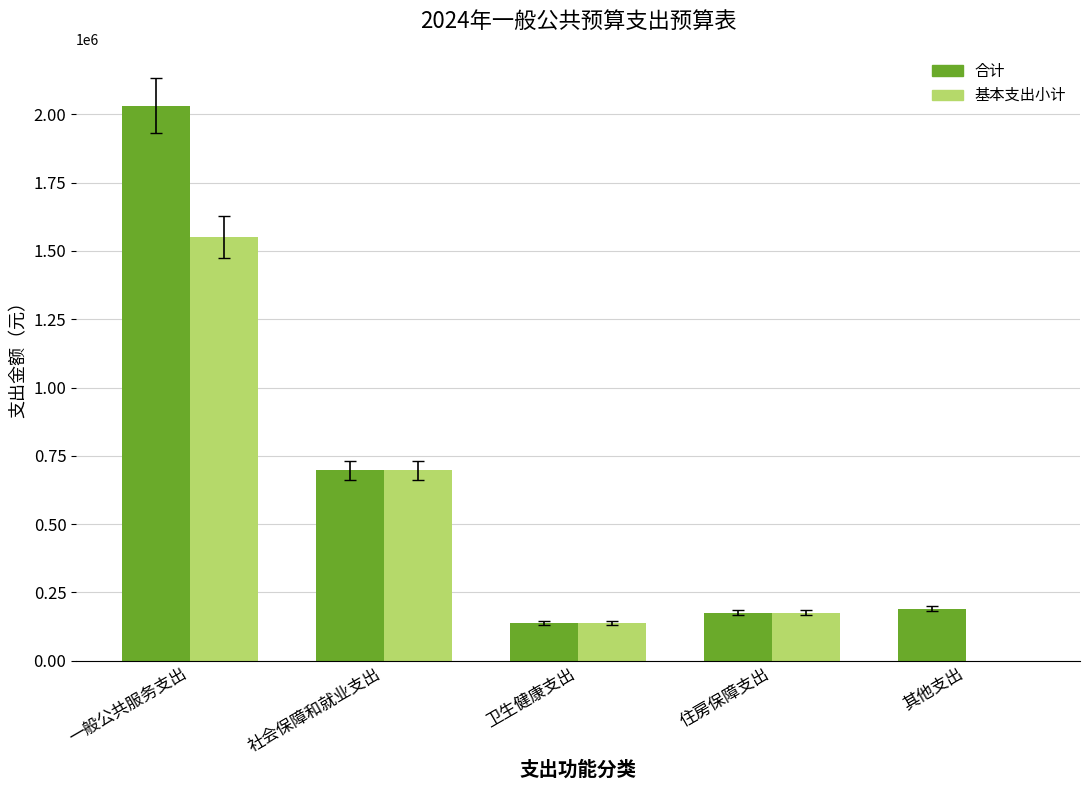

What is the sum of the 基本支出小计 values at 一般公共服务支出 and 卫生健康支出?

1690099.1